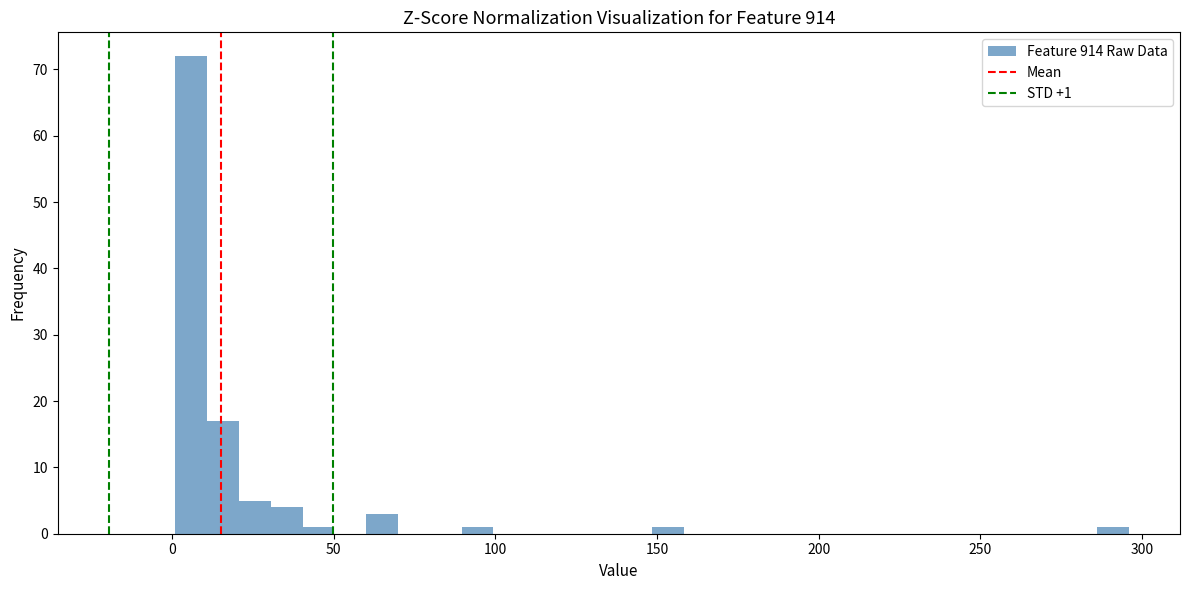

Read against the x-axis, roughly where is the centre of the tallest bar?

5